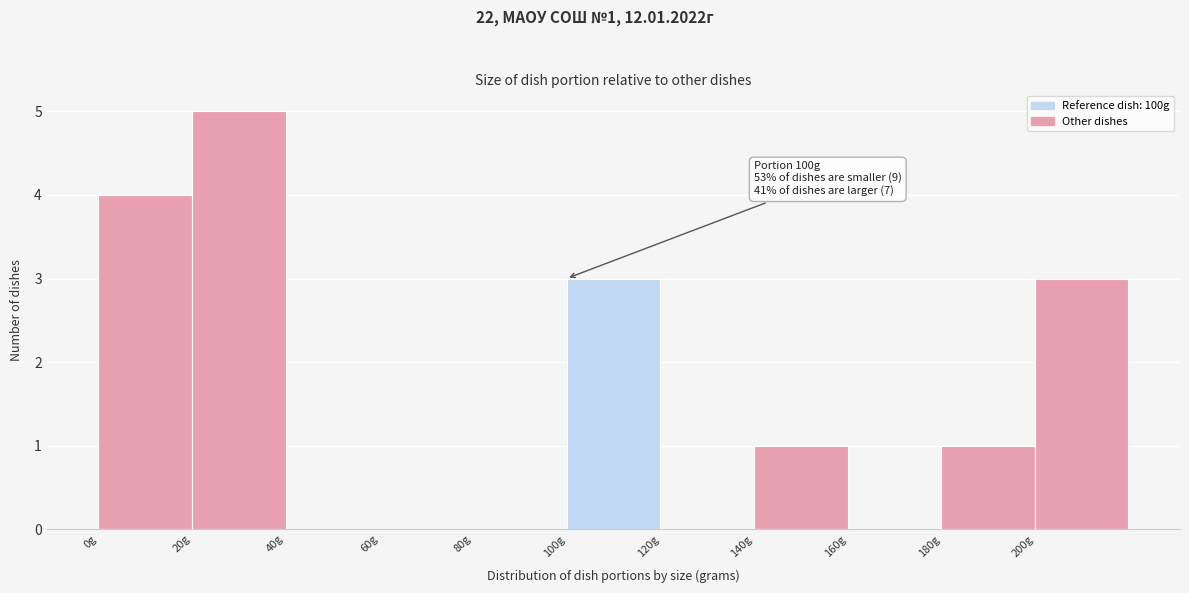

Which range on the x-axis has the tallest bar?

20 to 40